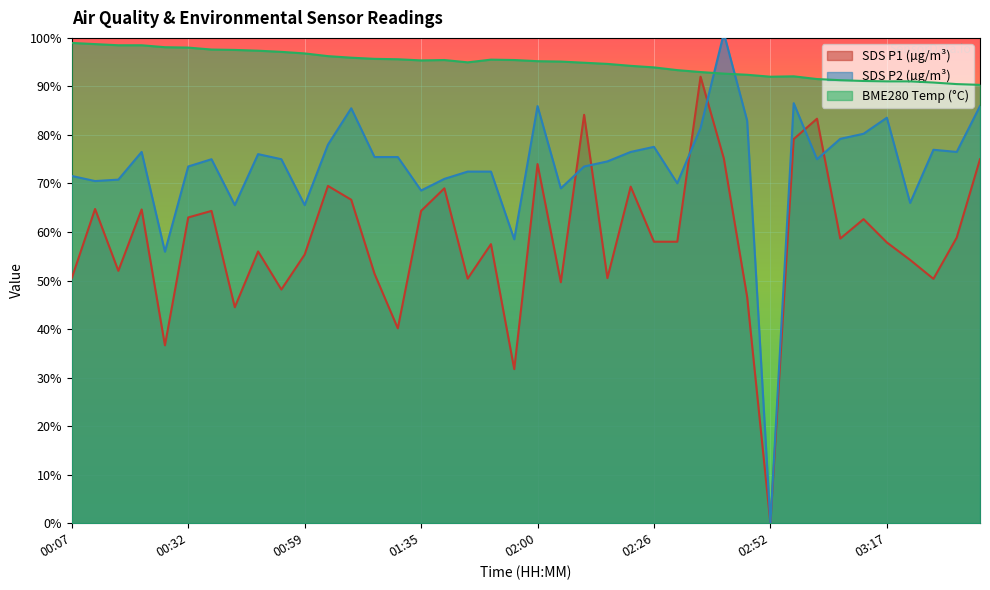

At which category does BME280_temperature reach its first local peak?

01:40